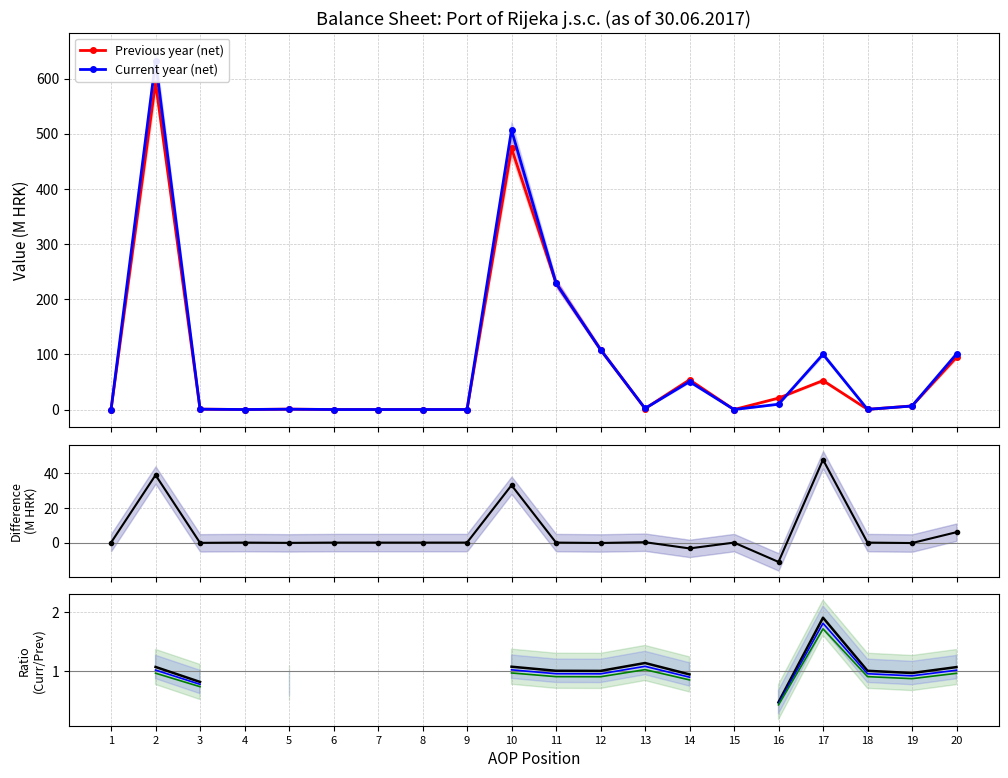

What is the value of the Previous year (net) point at the 13th from the left?

1.7